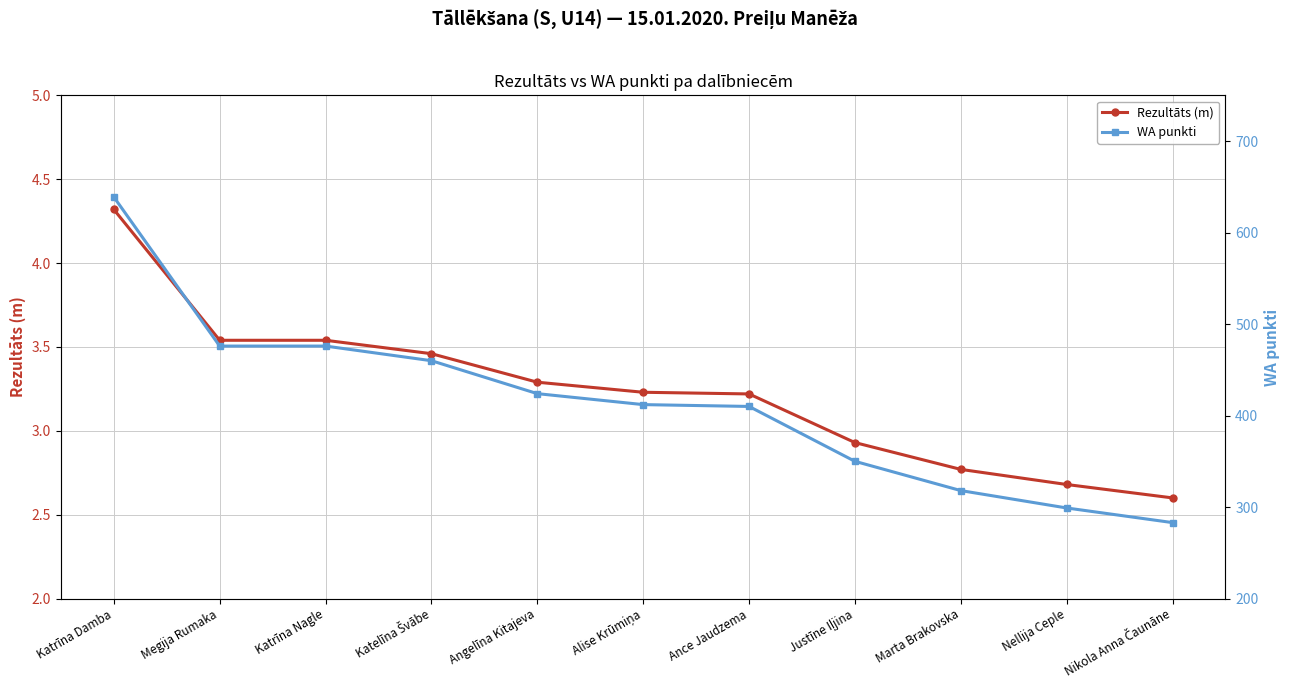

True or false: WA punkti and Rezultāts (m) cross at least once.

False